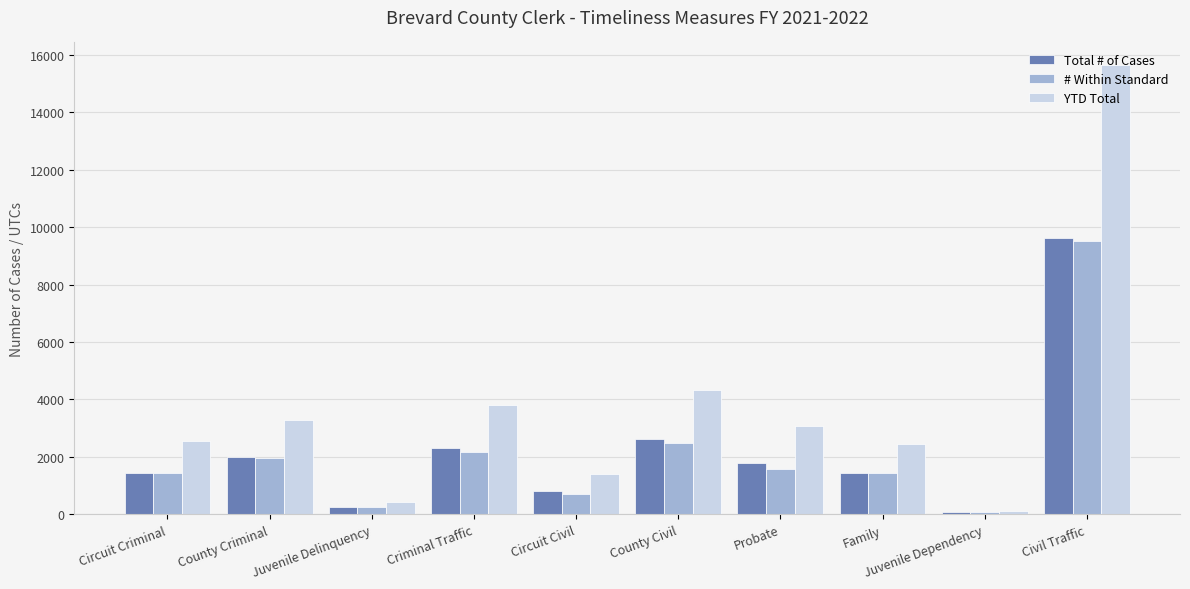

What is the spread (max minus min) of values at Juvenile Dependency?

47